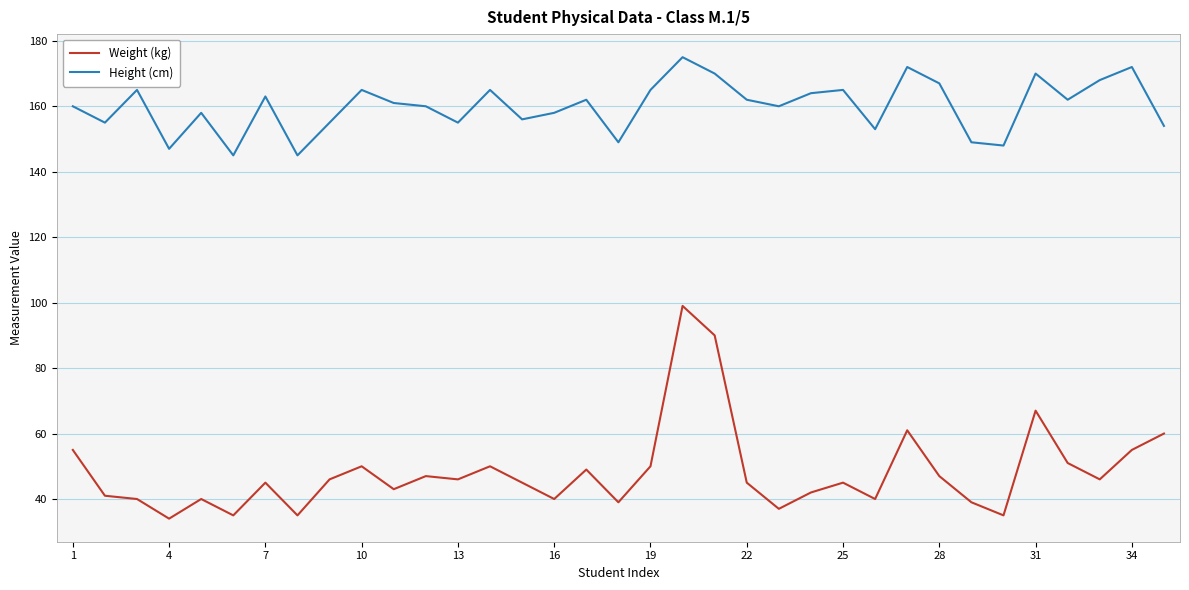

True or false: Height (cm) and Weight (kg) intersect in this chart.

False